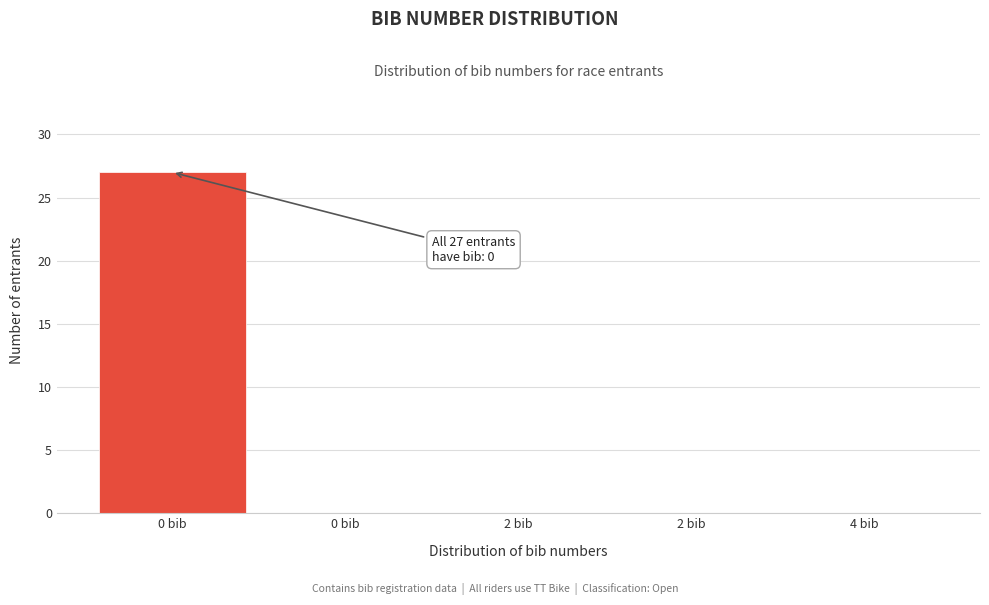

How many distinct data groups are displayed?

1